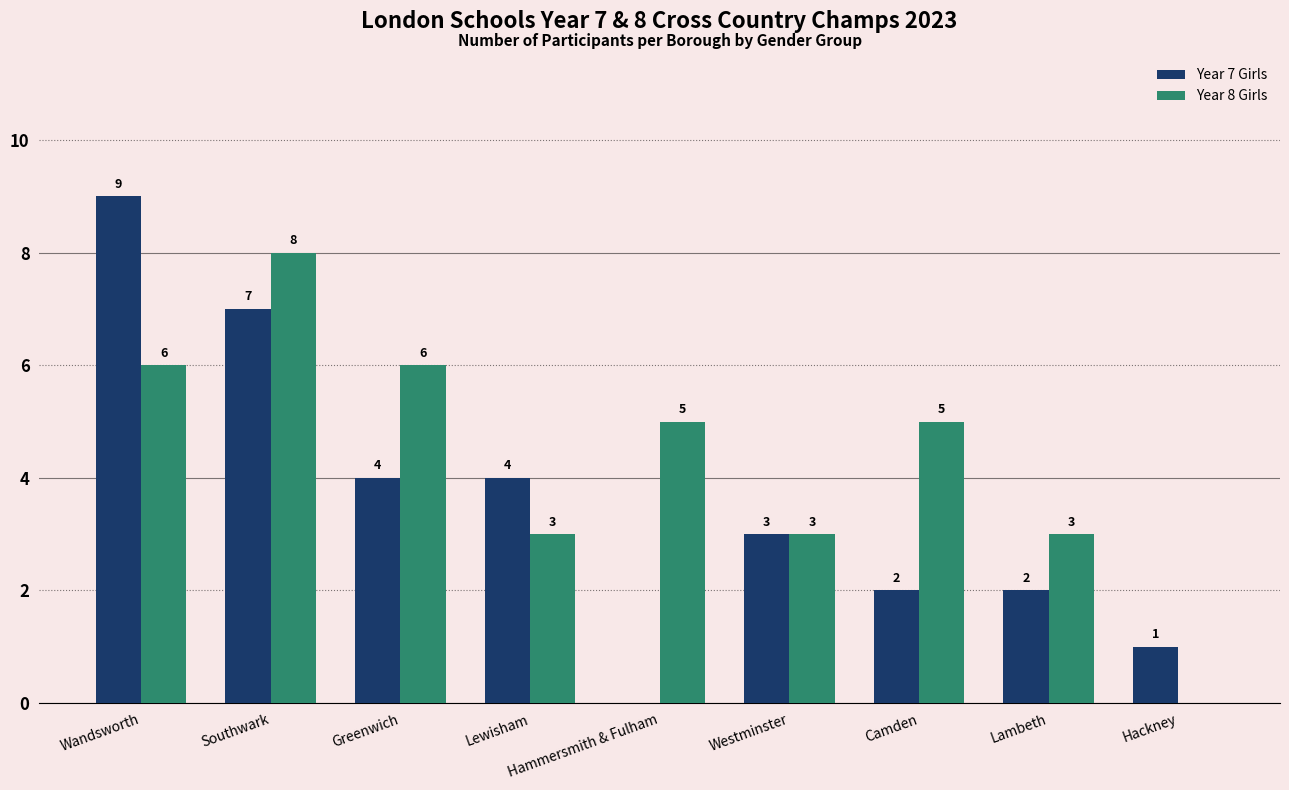

Does the chart contain stacked bars?

No